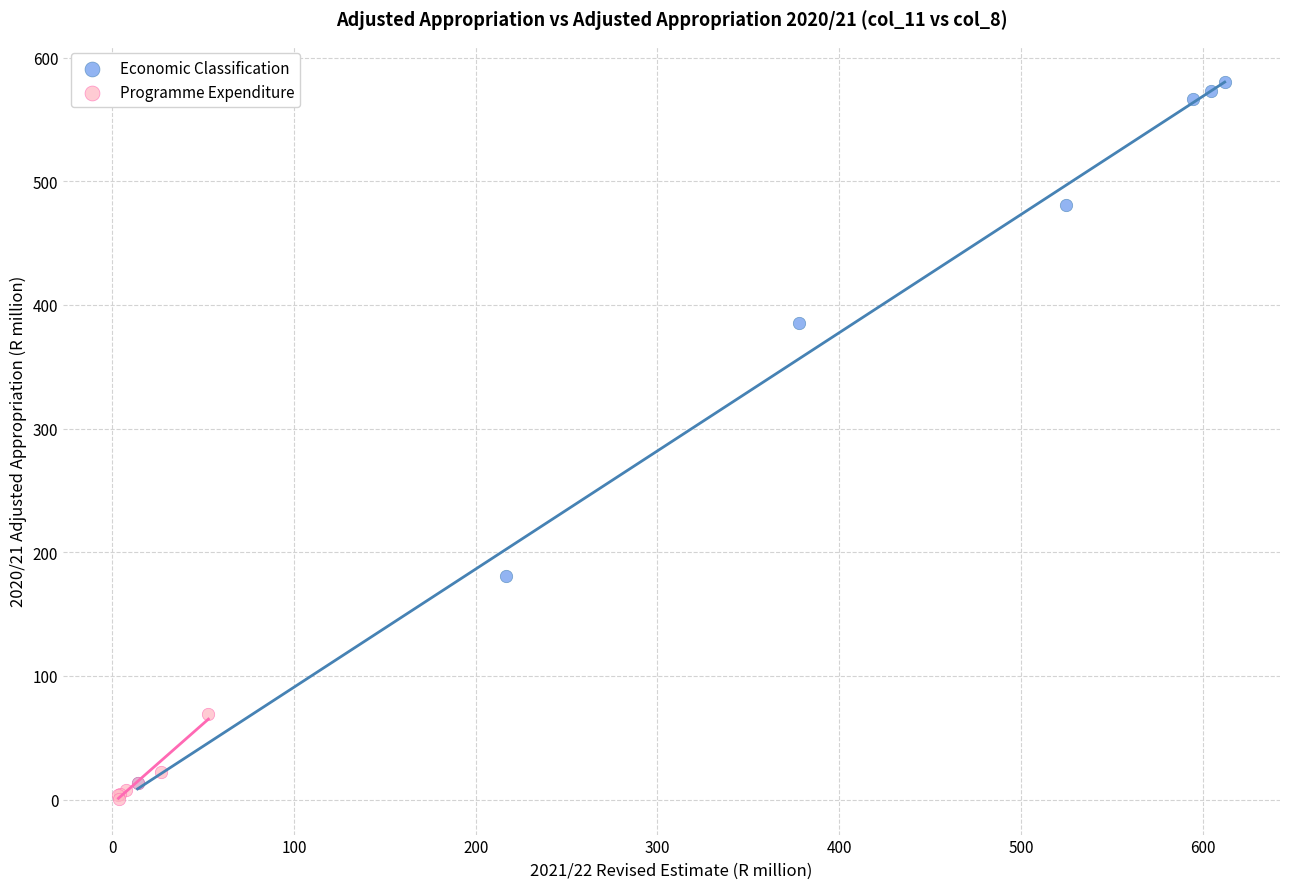

Which series contains the lowest Y value?

Programme Expenditure